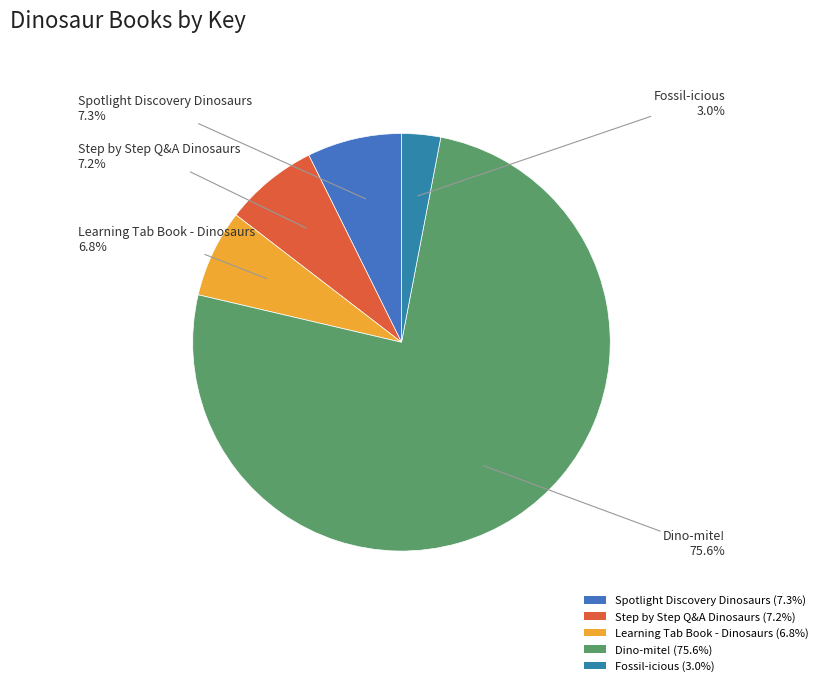

How many segments does this pie chart have?

5